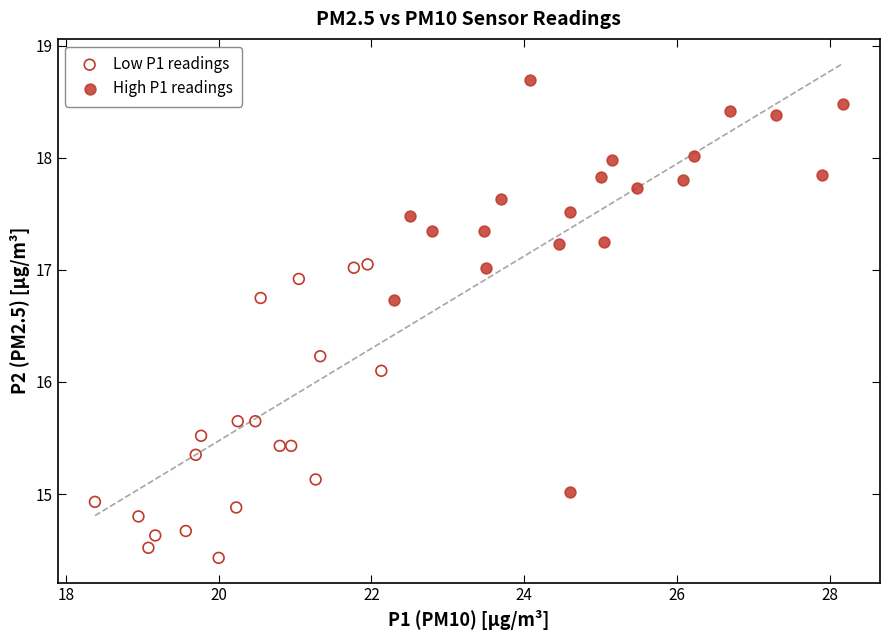

Which series has the largest Y range (max minus min)?

High P1 readings